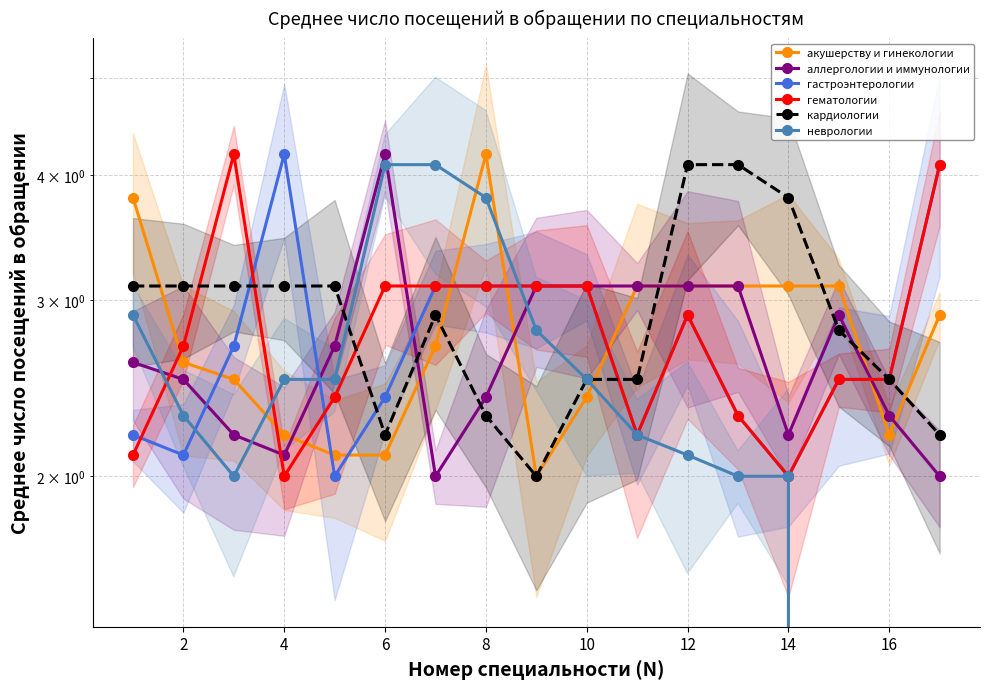

What is the difference between the maximum and minimum values in the акушерству и гинекологии series?

2.2